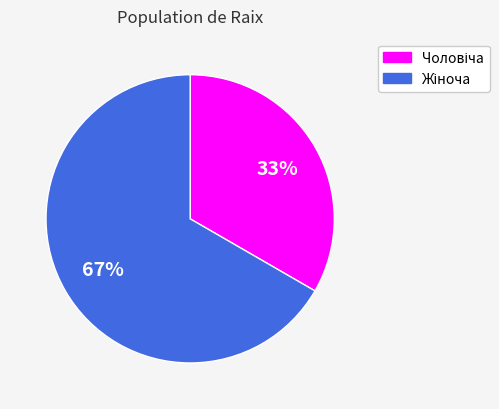

To the nearest percent, what is the average slice percentage?

50%